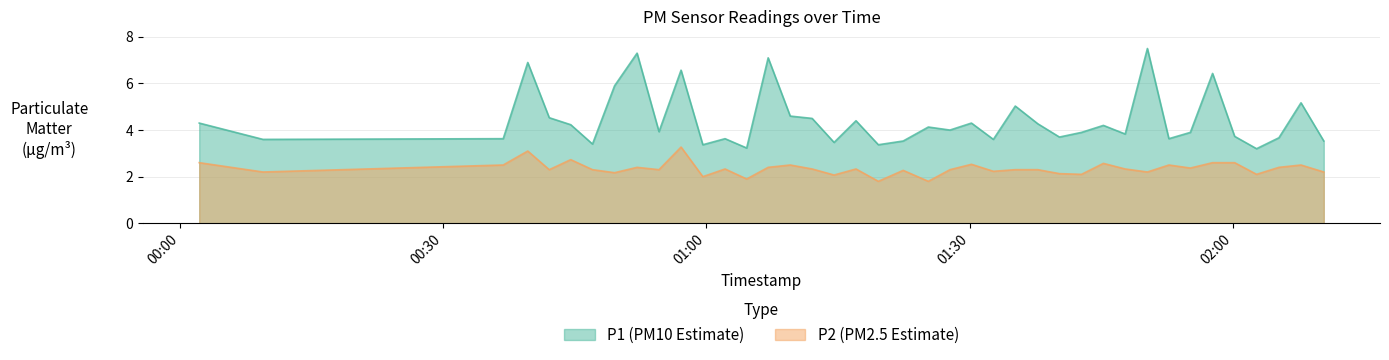

Reading right to left, list all the values displayed in this chart.

P1: 2022-09-01T02:10:24=3.5	2022-09-01T02:07:48=5.2	2022-09-01T02:05:17=3.7	2022-09-01T02:02:44=3.2	2022-09-01T02:00:14=3.7	2022-09-01T01:57:43=6.4	2022-09-01T01:55:11=3.9	2022-09-01T01:52:44=3.6	2022-09-01T01:50:17=7.5	2022-09-01T01:47:45=3.8	2022-09-01T01:45:16=4.2	2022-09-01T01:42:46=3.9	2022-09-01T01:40:15=3.7	2022-09-01T01:37:47=4.3	2022-09-01T01:35:13=5.0	2022-09-01T01:32:43=3.6	2022-09-01T01:30:13=4.3	2022-09-01T01:27:46=4.0	2022-09-01T01:25:18=4.1	2022-09-01T01:22:26=3.5	2022-09-01T01:19:36=3.4	2022-09-01T01:17:03=4.4	2022-09-01T01:14:33=3.5	2022-09-01T01:12:03=4.5	2022-09-01T01:09:33=4.6	2022-09-01T01:07:02=7.1	2022-09-01T01:04:35=3.2	2022-09-01T01:02:07=3.6	2022-09-01T00:59:35=3.4	2022-09-01T00:57:06=6.6	2022-09-01T00:54:35=3.9	2022-09-01T00:52:05=7.3	2022-09-01T00:49:31=5.9	2022-09-01T00:47:00=3.4	2022-09-01T00:44:31=4.2	2022-09-01T00:42:04=4.5	2022-09-01T00:39:37=6.9	2022-09-01T00:36:49=3.6	2022-09-01T00:09:25=3.6	2022-09-01T00:02:09=4.3
P2: 2022-09-01T02:10:24=2.2	2022-09-01T02:07:48=2.5	2022-09-01T02:05:17=2.4	2022-09-01T02:02:44=2.1	2022-09-01T02:00:14=2.6	2022-09-01T01:57:43=2.6	2022-09-01T01:55:11=2.4	2022-09-01T01:52:44=2.5	2022-09-01T01:50:17=2.2	2022-09-01T01:47:45=2.3	2022-09-01T01:45:16=2.6	2022-09-01T01:42:46=2.1	2022-09-01T01:40:15=2.1	2022-09-01T01:37:47=2.3	2022-09-01T01:35:13=2.3	2022-09-01T01:32:43=2.2	2022-09-01T01:30:13=2.5	2022-09-01T01:27:46=2.3	2022-09-01T01:25:18=1.8	2022-09-01T01:22:26=2.3	2022-09-01T01:19:36=1.8	2022-09-01T01:17:03=2.3	2022-09-01T01:14:33=2.1	2022-09-01T01:12:03=2.3	2022-09-01T01:09:33=2.5	2022-09-01T01:07:02=2.4	2022-09-01T01:04:35=1.9	2022-09-01T01:02:07=2.3	2022-09-01T00:59:35=2.0	2022-09-01T00:57:06=3.3	2022-09-01T00:54:35=2.3	2022-09-01T00:52:05=2.4	2022-09-01T00:49:31=2.2	2022-09-01T00:47:00=2.3	2022-09-01T00:44:31=2.7	2022-09-01T00:42:04=2.3	2022-09-01T00:39:37=3.1	2022-09-01T00:36:49=2.5	2022-09-01T00:09:25=2.2	2022-09-01T00:02:09=2.6